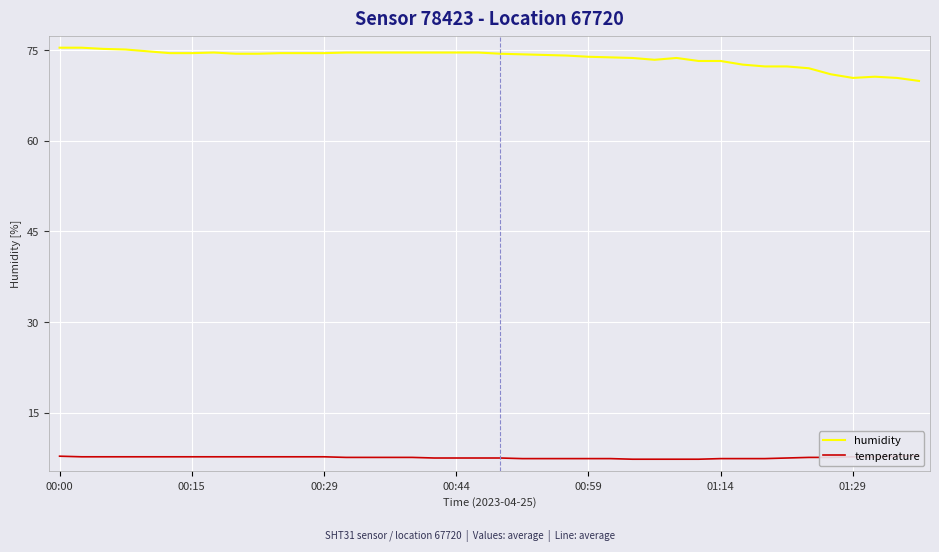

True or false: humidity and temperature intersect in this chart.

False